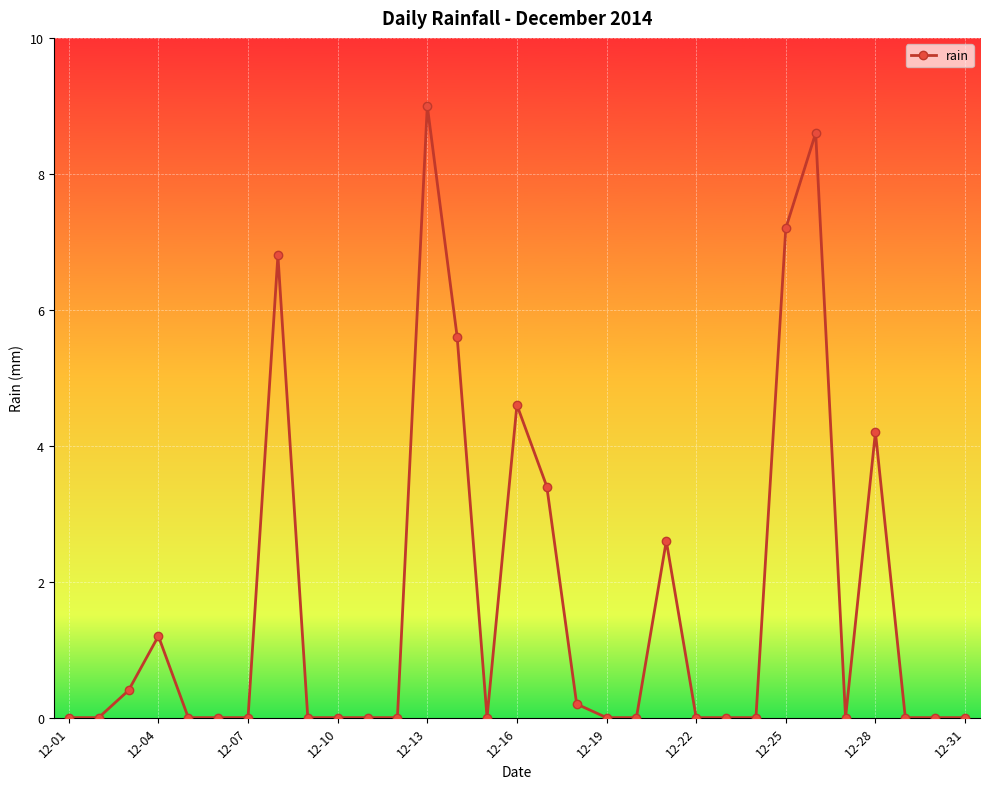

What is the greatest value displayed?

9.0